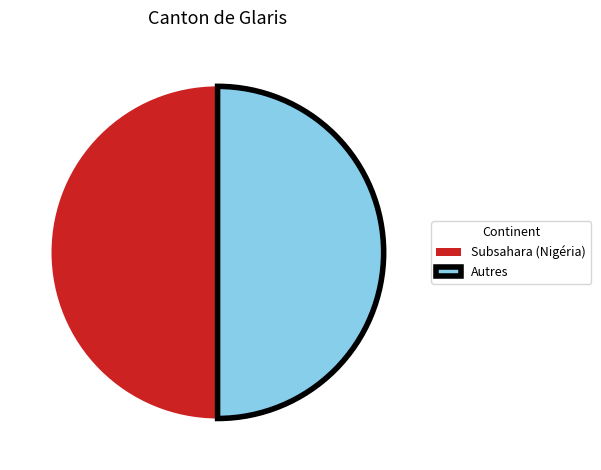

Do Autres and Subsahara (Nigéria) together represent more than half of the pie?

Yes